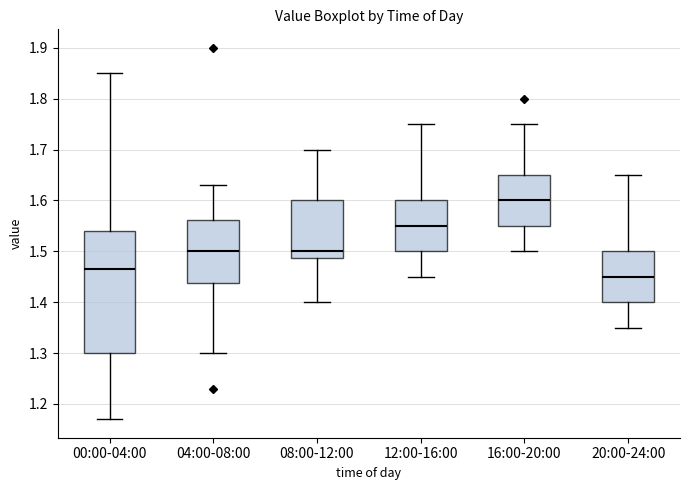

Reading left to right, transcribe this box plot: for each box, give where its median line is, the range the box spans, and where its two whiskers end, as read against the y-axis. The values are not printed on the chart, so give them approximately, as read against the axis.

00:00-04:00: median 1.47, box 1.30 to 1.54, whiskers 1.17 to 1.85
04:00-08:00: median 1.50, box 1.44 to 1.56, whiskers 1.30 to 1.63
08:00-12:00: median 1.50, box 1.49 to 1.60, whiskers 1.40 to 1.70
12:00-16:00: median 1.55, box 1.50 to 1.60, whiskers 1.45 to 1.75
16:00-20:00: median 1.60, box 1.55 to 1.65, whiskers 1.50 to 1.75
20:00-24:00: median 1.45, box 1.40 to 1.50, whiskers 1.35 to 1.65